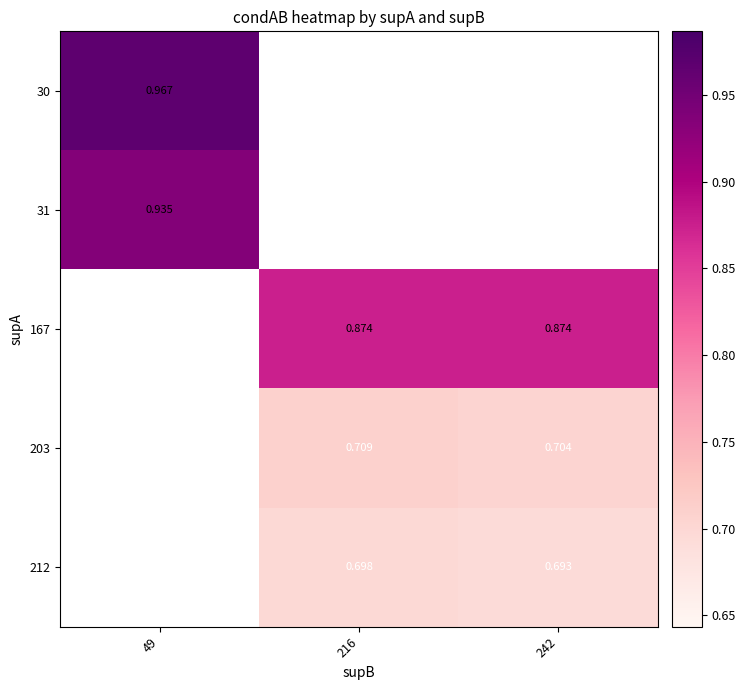

Is the value of 203 at 216 greater than the value of 31 at 49?

No